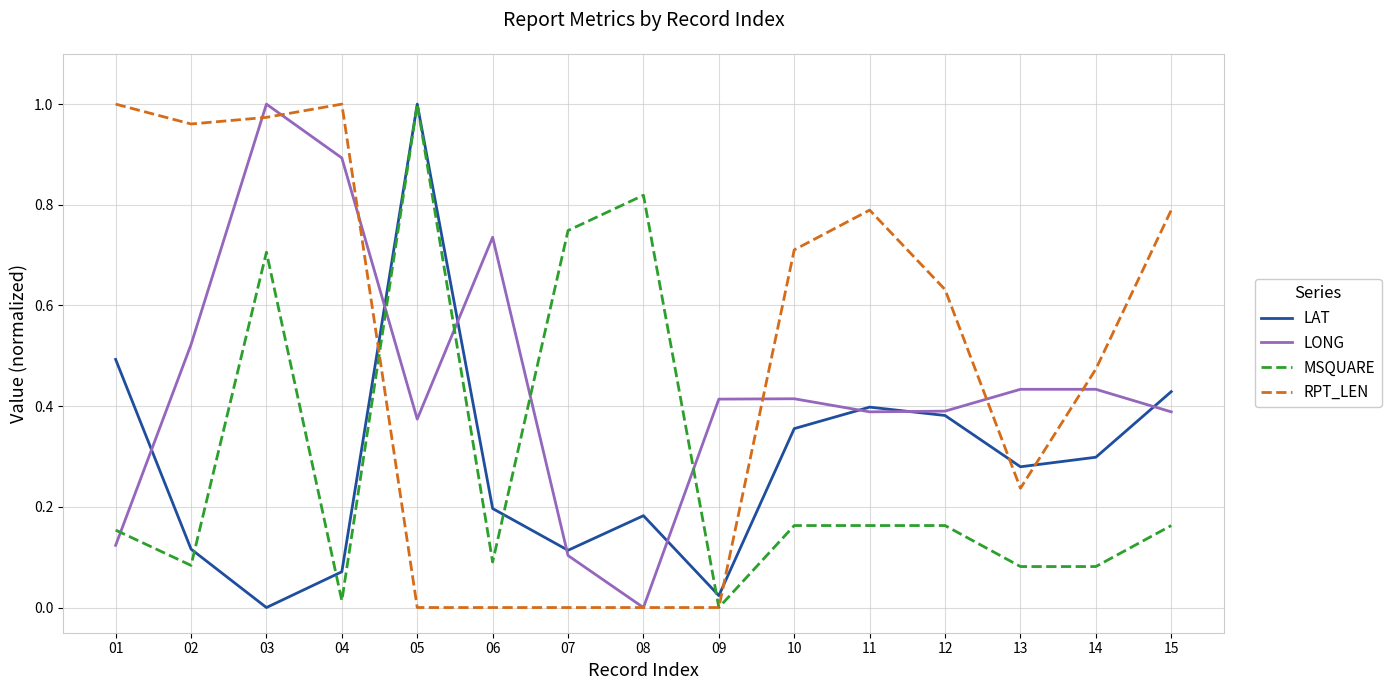

The LAT series shows 0.4 at 15. True or false?

True